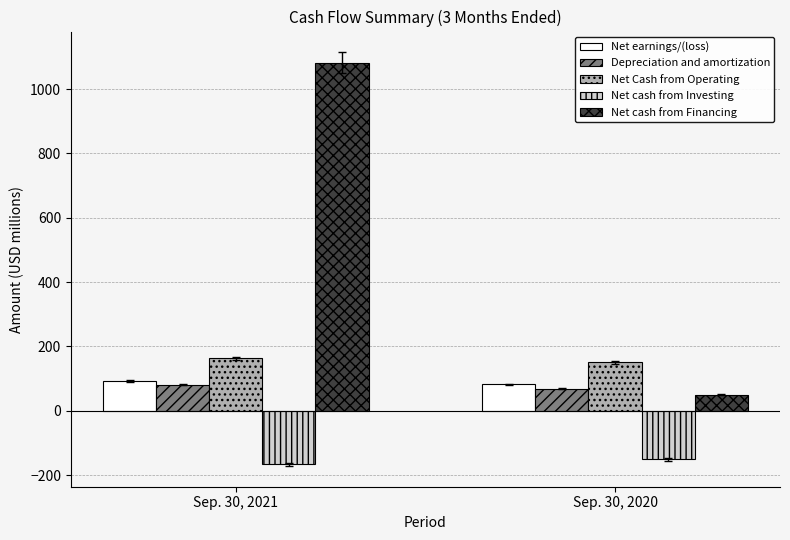

Are the bars horizontal?

No